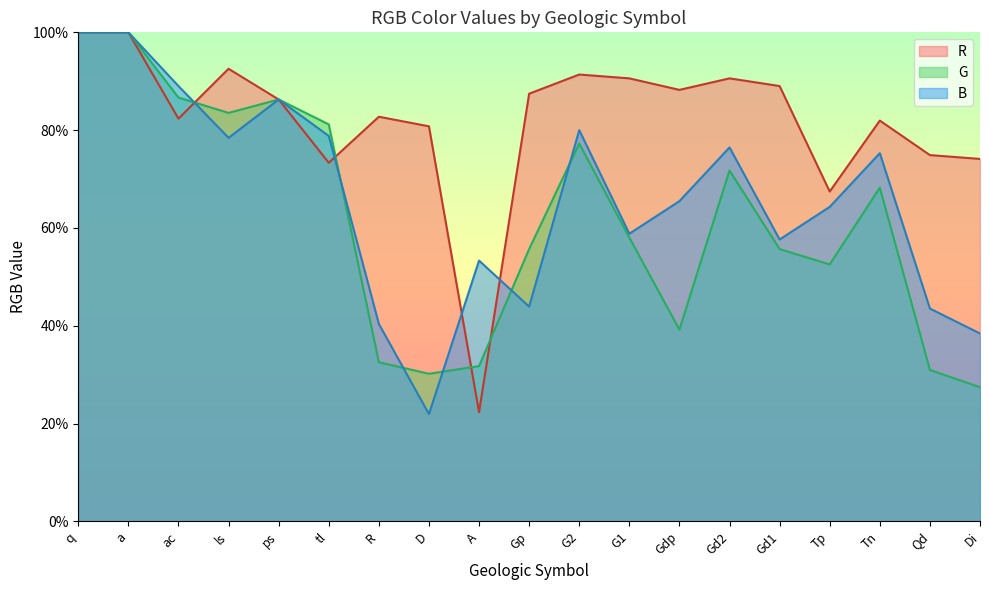

In R, how many points are lower than both neighbors (excluding endpoints)?

5